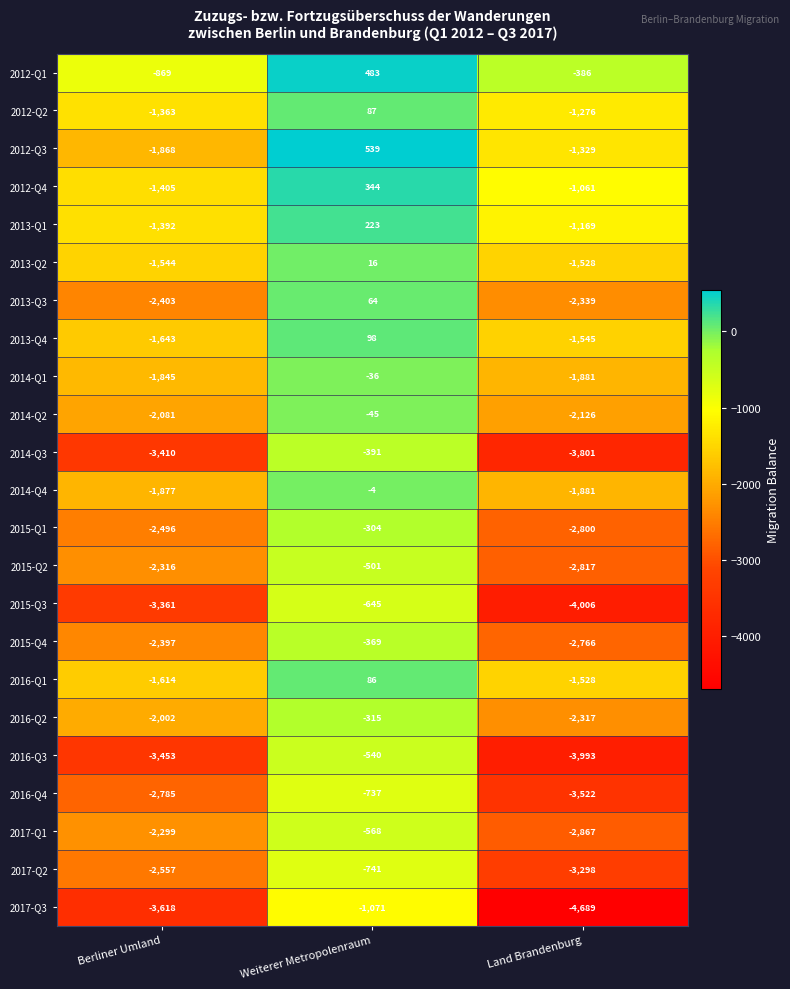

Is it true that 2017-Q2 equals -2557 at Berliner Umland?

True